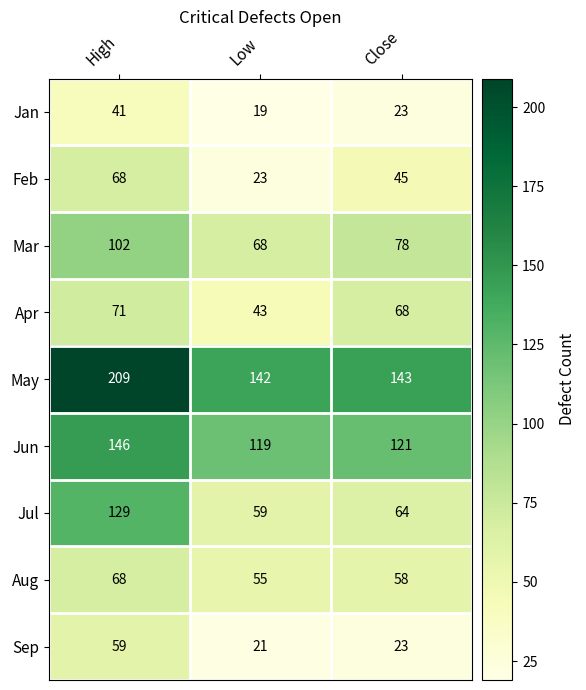

Which series has the largest total across all categories?

May